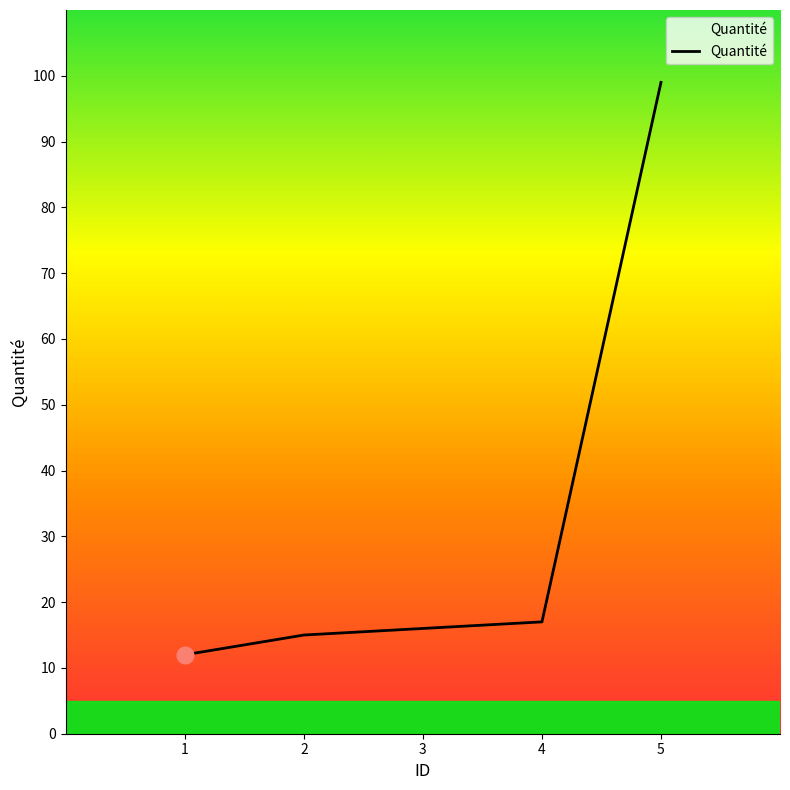

What is the sum of all values?

159